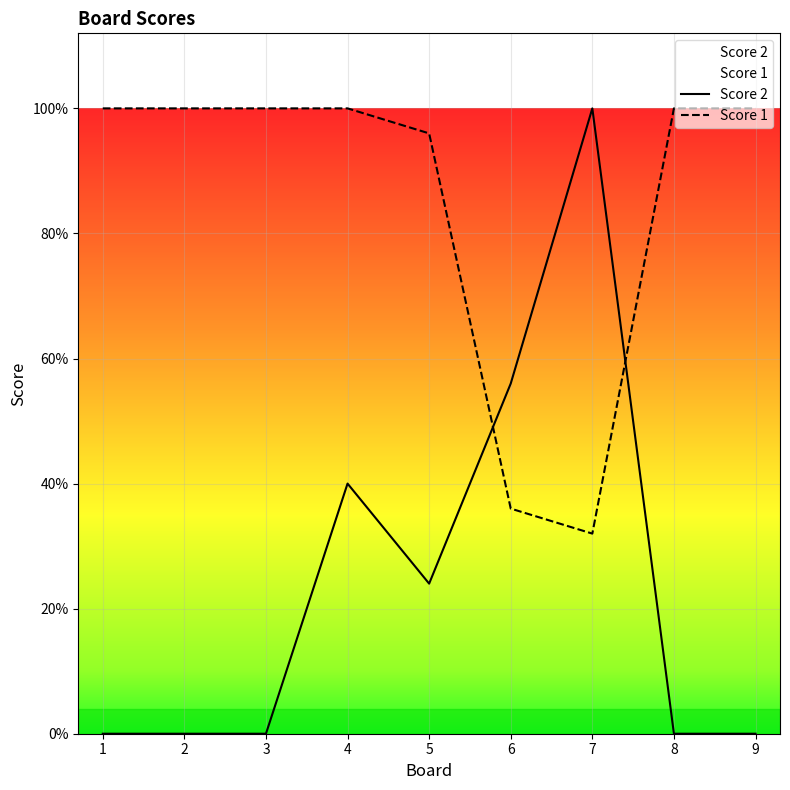

Does the chart display data point markers on the line(s)?

No